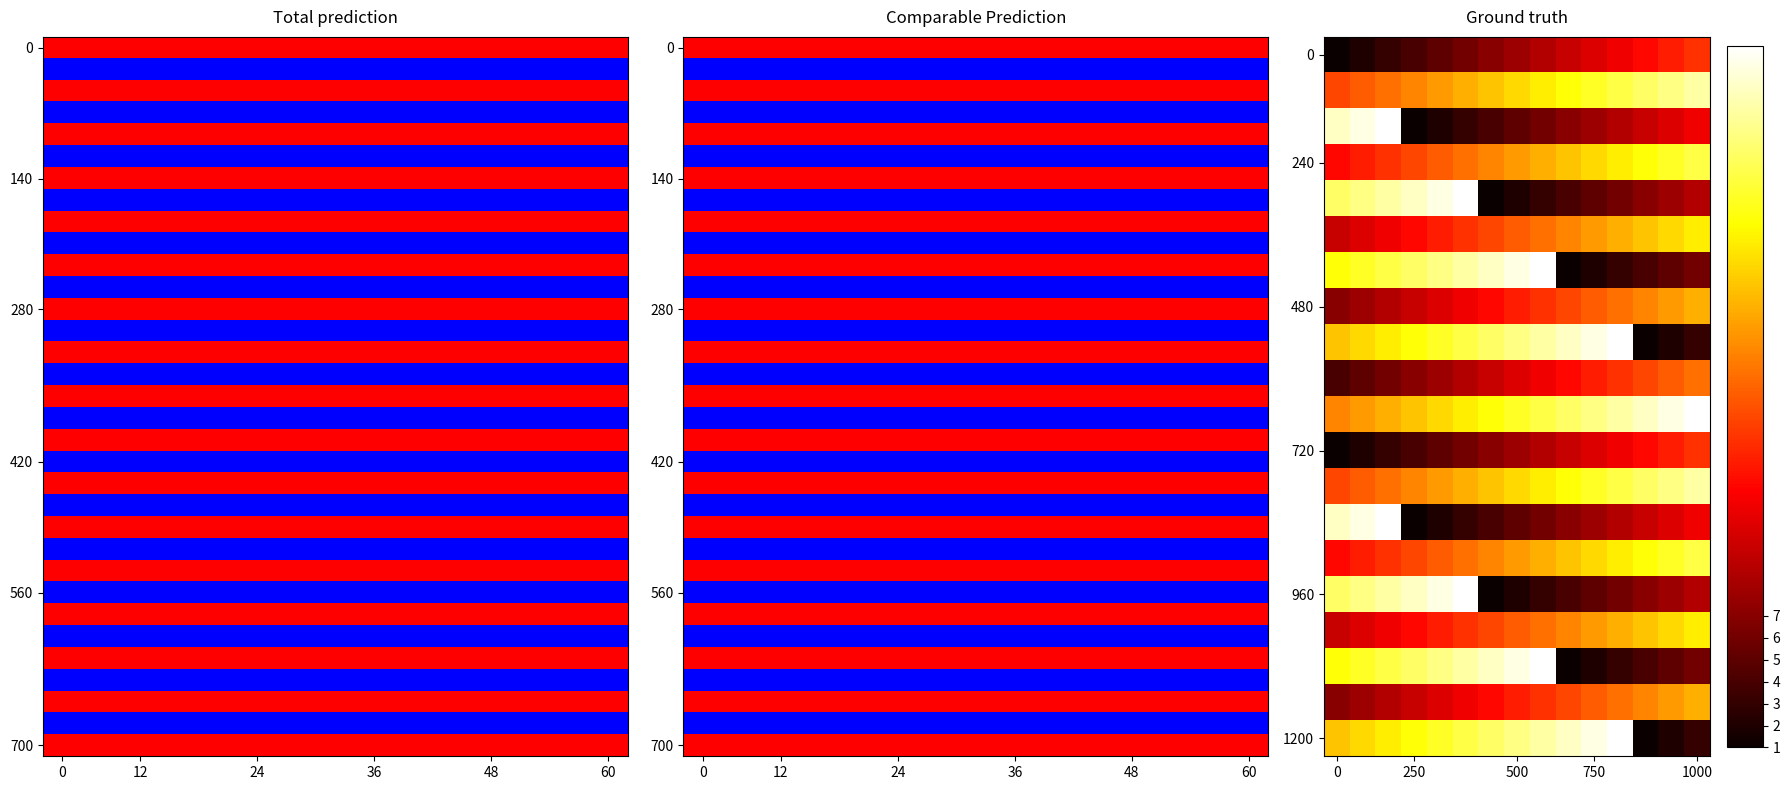

What is the difference between the maximum and minimum values in the 480 series?

14